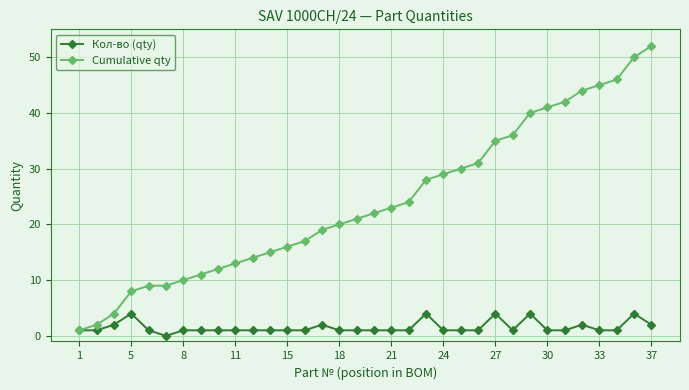

Which series has the largest total across all categories?

Cumulative qty